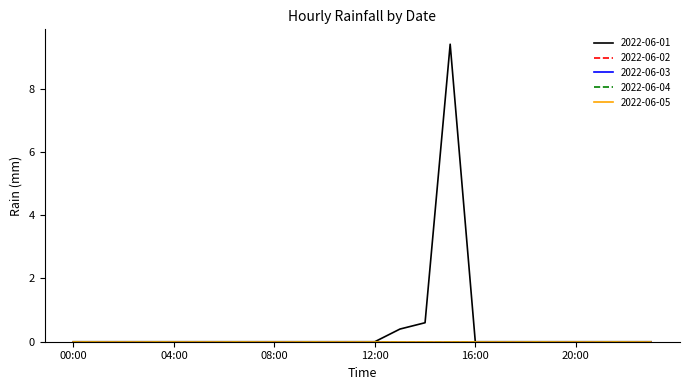

True or false: 2022-06-05 has more than 2 points higher than both neighbors.

False